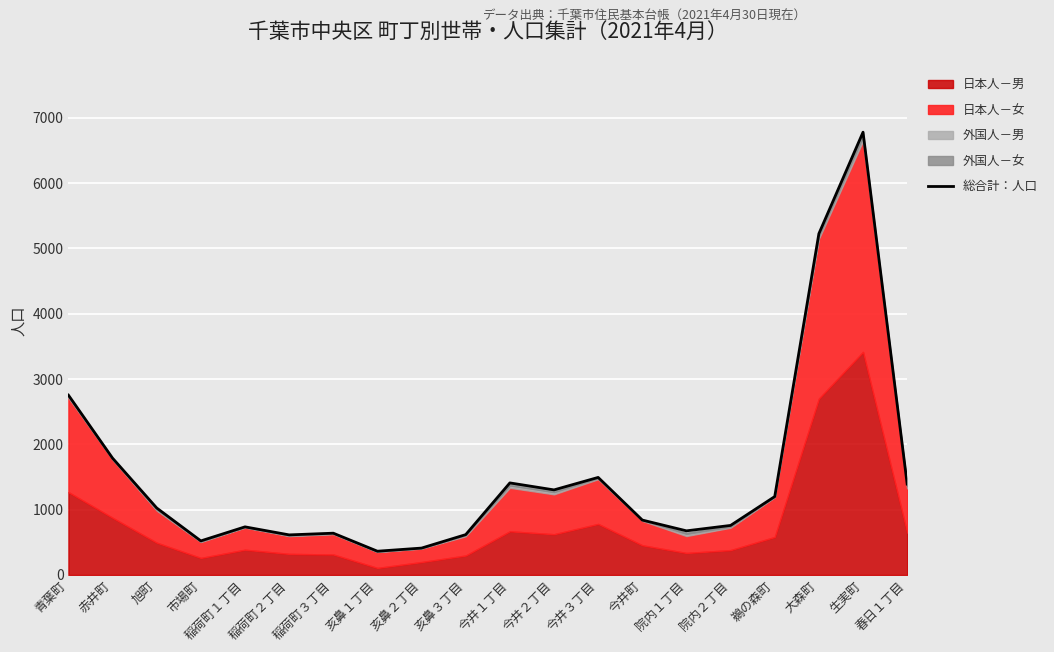

Rank the categories by value from highest to lowest.

生実町, 大森町, 青葉町, 赤井町, 今井３丁目, 今井１丁目, 春日１丁目, 今井２丁目, 鵜の森町, 旭町, 今井町, 院内２丁目, 稲荷町１丁目, 院内１丁目, 稲荷町３丁目, 亥鼻３丁目, 稲荷町２丁目, 市場町, 亥鼻２丁目, 亥鼻１丁目